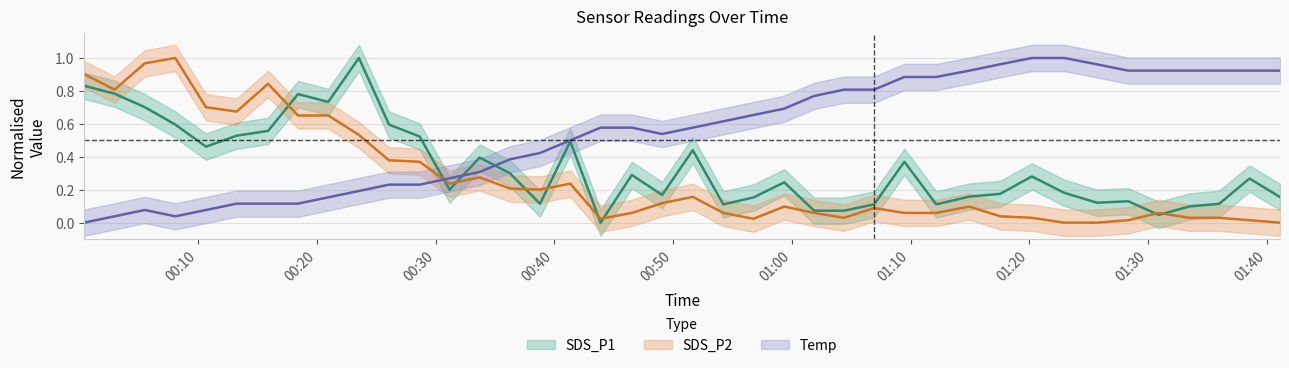

List the series in order of their overall mean, highest first.

Temp, SDS_P1, SDS_P2